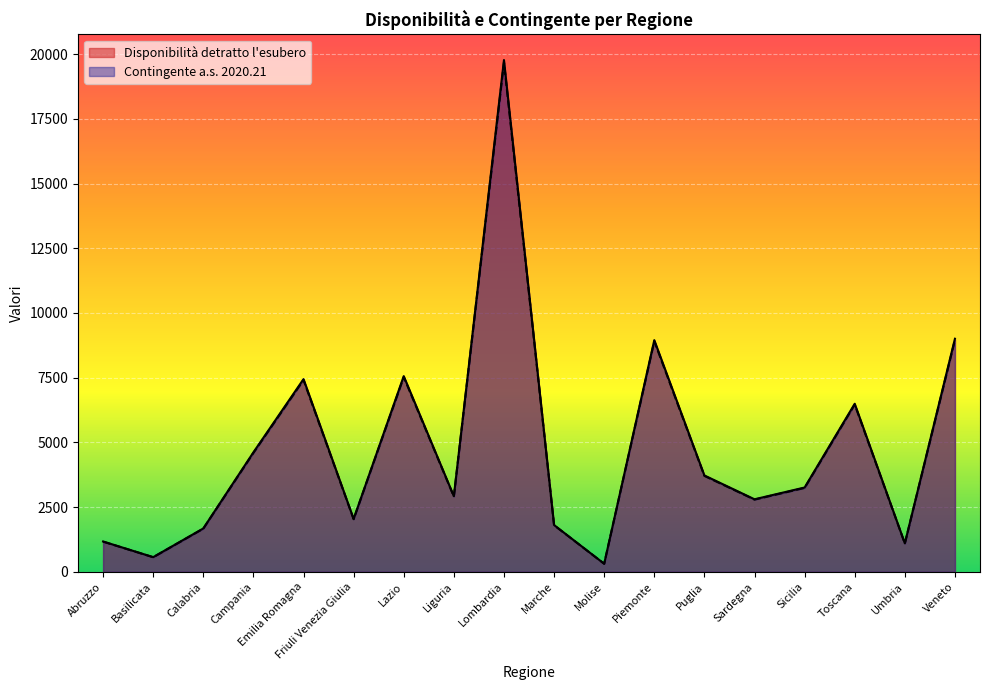

What is the difference between the second highest and minimum values in the Disponibilità detratto l'esubero series?

8694